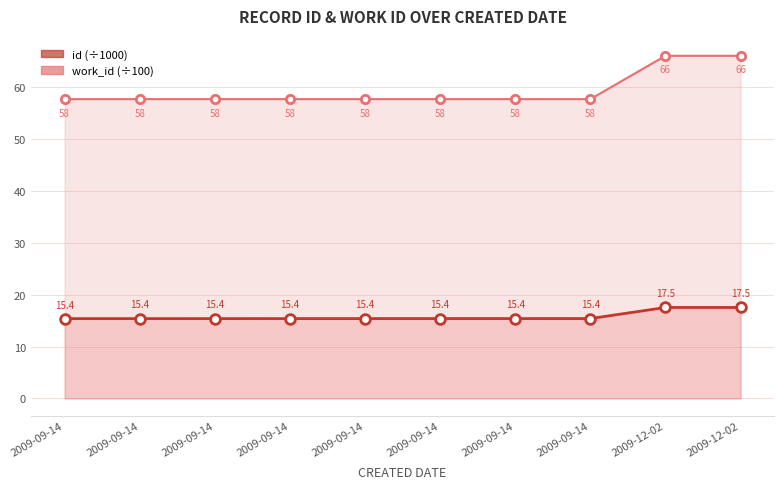

The value of id at 2009-09-14 is 15.4. True or false?

True